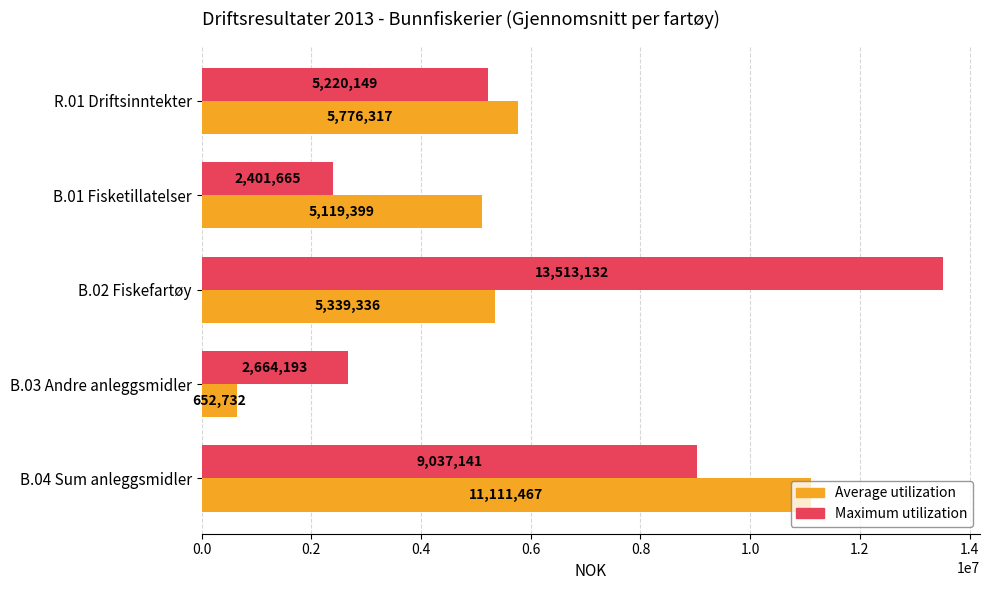

At which category is the sum across all series the highest?

B.04 Sum anleggsmidler